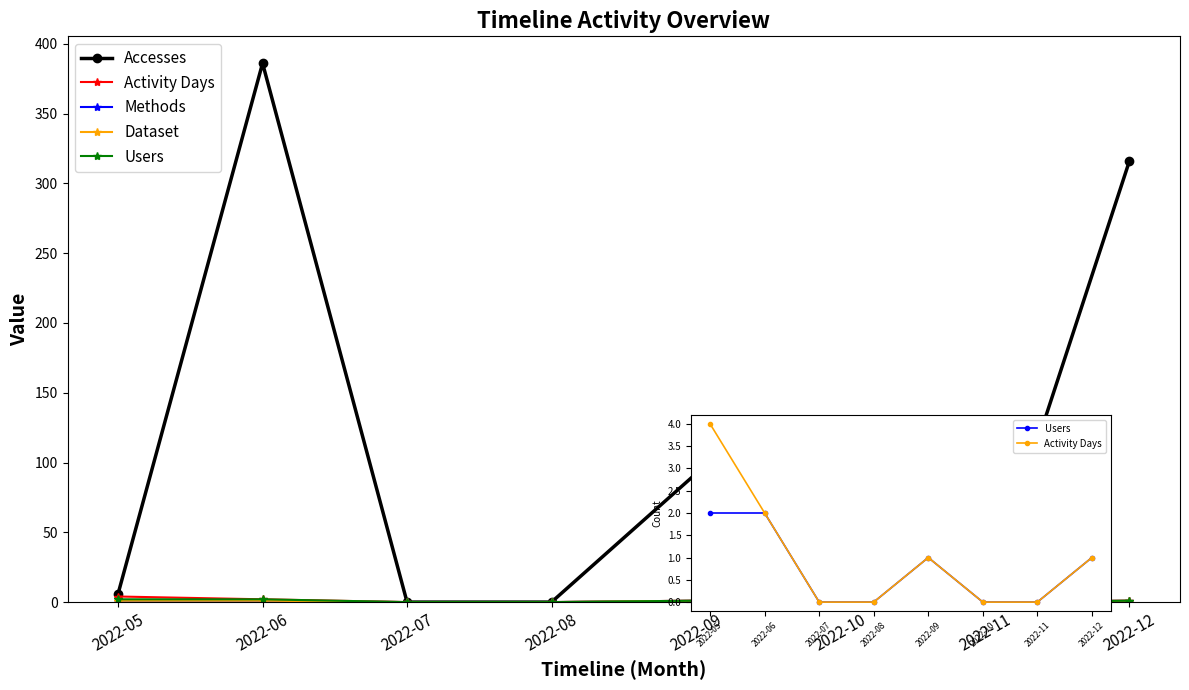

Reading left to right, extract all data points from this chart.

Accesses: 2022-05=6	2022-06=386	2022-07=0	2022-08=0	2022-09=92	2022-10=0	2022-11=0	2022-12=316
Activity Days: 2022-05=4	2022-06=2	2022-07=0	2022-08=0	2022-09=1	2022-10=0	2022-11=0	2022-12=1
Methods: 2022-05=1	2022-06=1	2022-07=0	2022-08=0	2022-09=1	2022-10=0	2022-11=0	2022-12=1
Dataset: 2022-05=1	2022-06=1	2022-07=0	2022-08=0	2022-09=1	2022-10=0	2022-11=0	2022-12=1
Users: 2022-05=2	2022-06=2	2022-07=0	2022-08=0	2022-09=1	2022-10=0	2022-11=0	2022-12=1